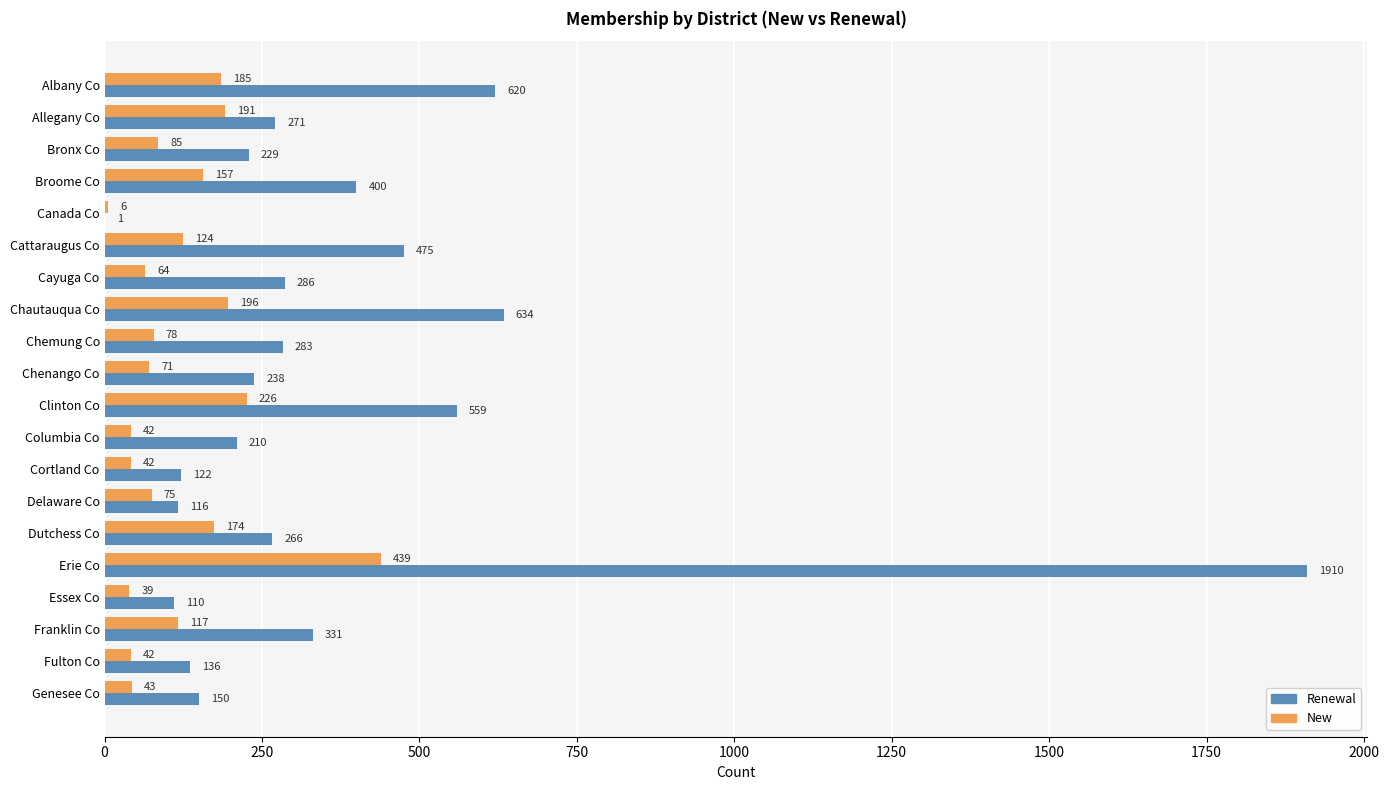

Between Canada Co and Franklin Co, which series saw the biggest shift?

Renewal